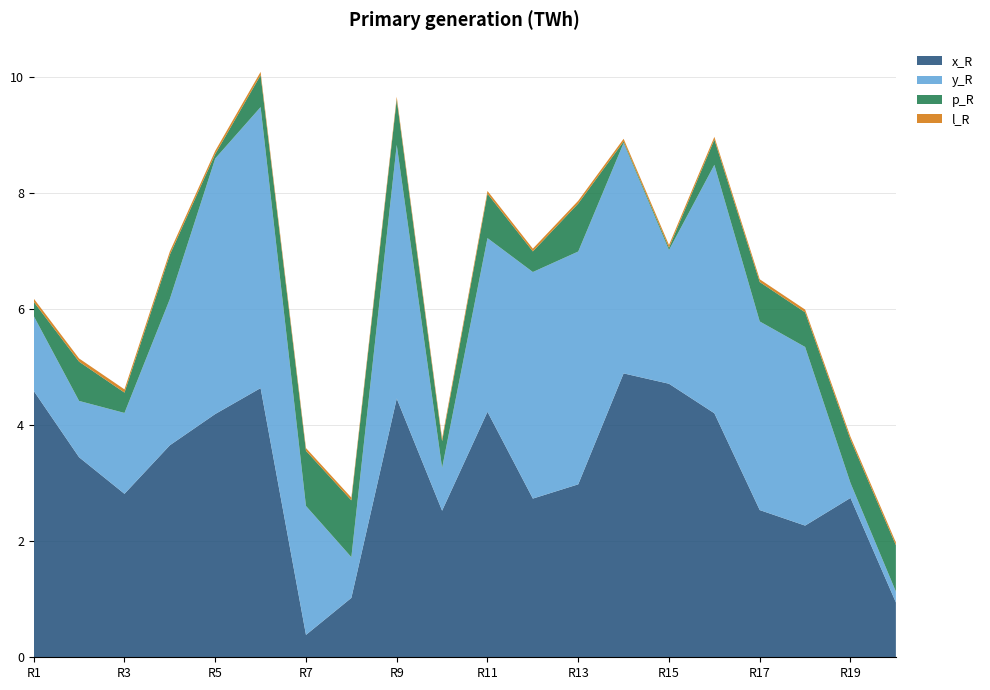

Reading right to left, list all the values displayed in this chart.

x_R: 0.9	2.7	2.3	2.5	4.2	4.7	4.9	3.0	2.7	4.2	2.5	4.5	1.0	0.4	4.6	4.2	3.7	2.8	3.4	4.6
y_R: 0.2	0.3	3.1	3.3	4.3	2.3	4.0	4.0	3.9	3.0	0.7	4.4	0.7	2.2	4.8	4.4	2.5	1.4	1.0	1.3
p_R: 0.8	0.7	0.6	0.7	0.4	0.0	0.0	0.8	0.4	0.8	0.5	0.8	1.0	1.0	0.6	0.1	0.8	0.4	0.7	0.2
l_R: 0.0	0.0	0.0	0.0	0.0	0.0	0.0	0.0	0.0	0.0	0.0	0.0	0.0	0.0	0.1	0.1	0.1	0.1	0.1	0.1